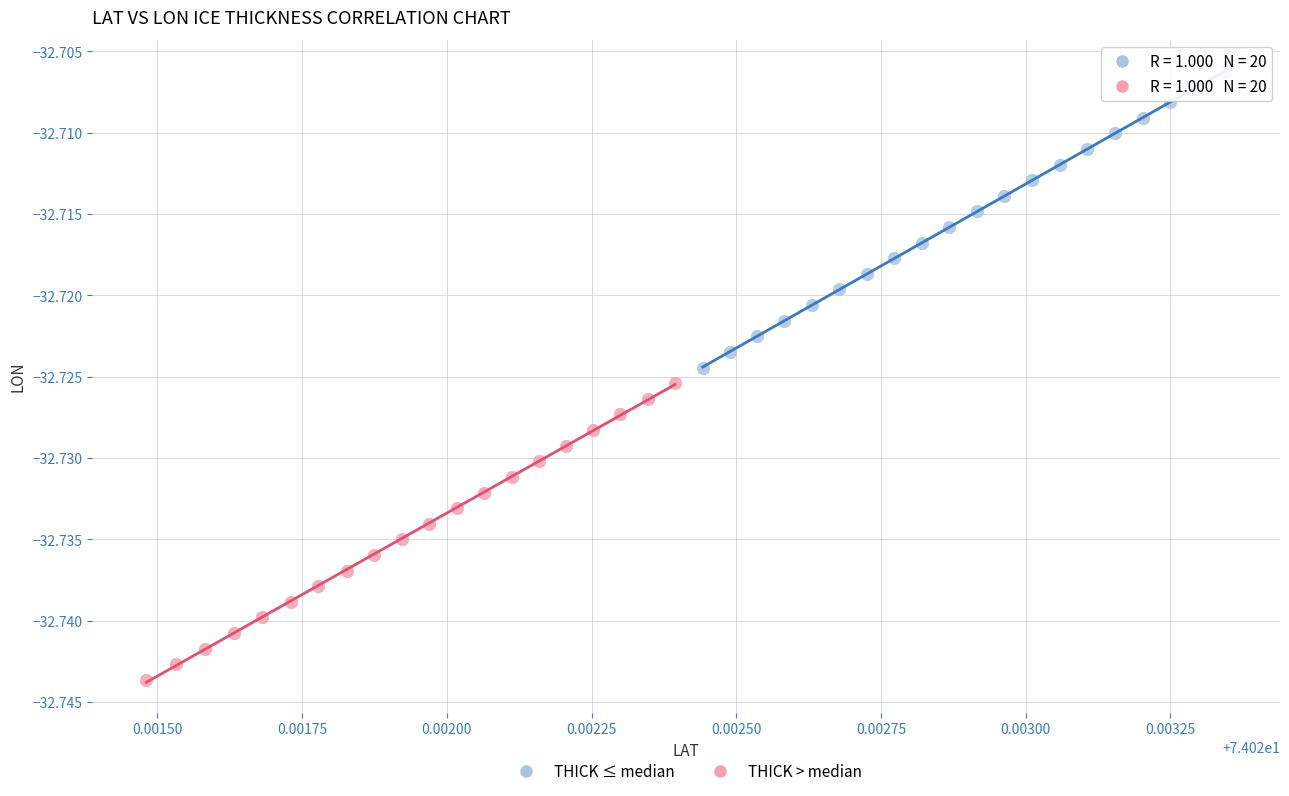

Which series contains the lowest Y value?

THICK > median